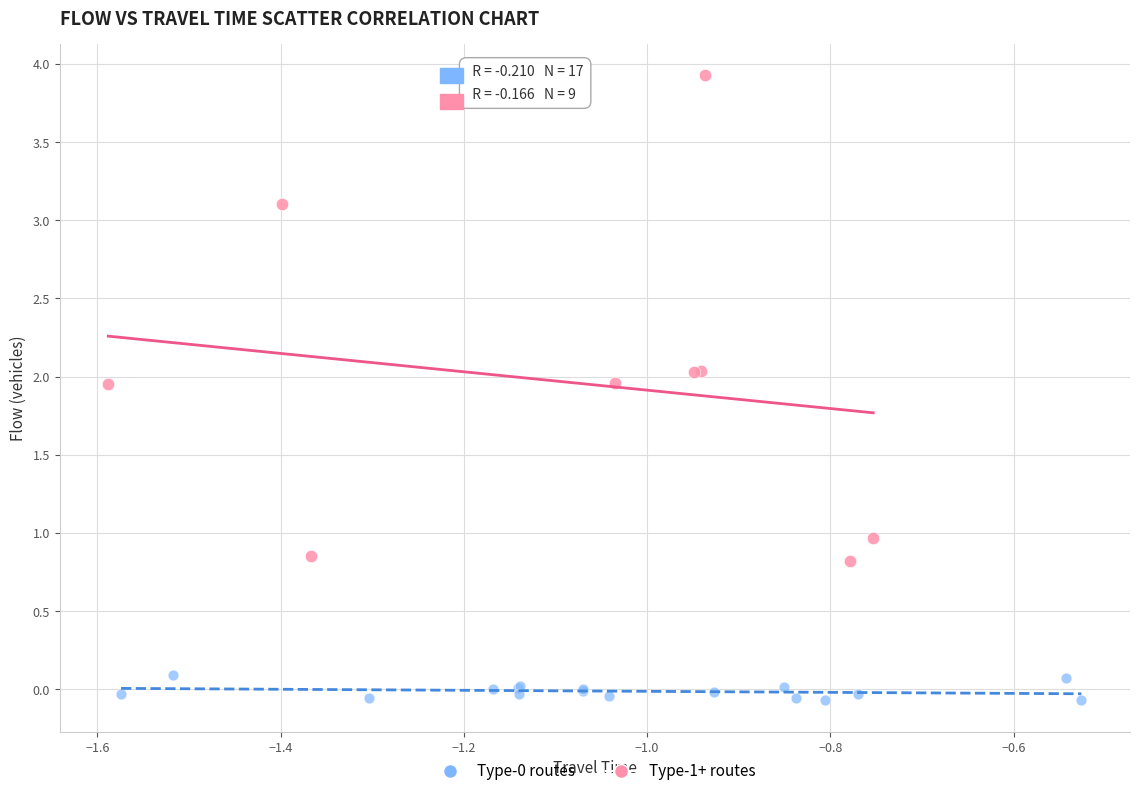

Which series reaches the maximum Y coordinate?

Type-1+ routes